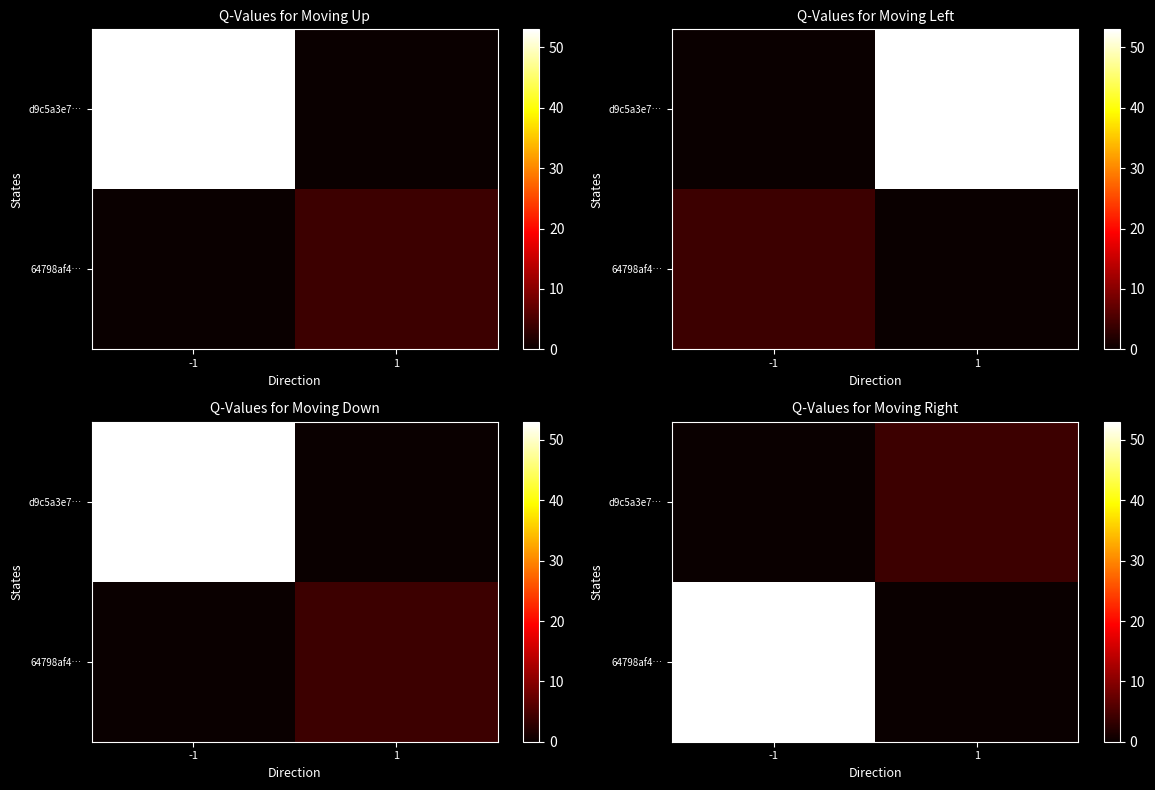

Count the number of data series in this chart.

2